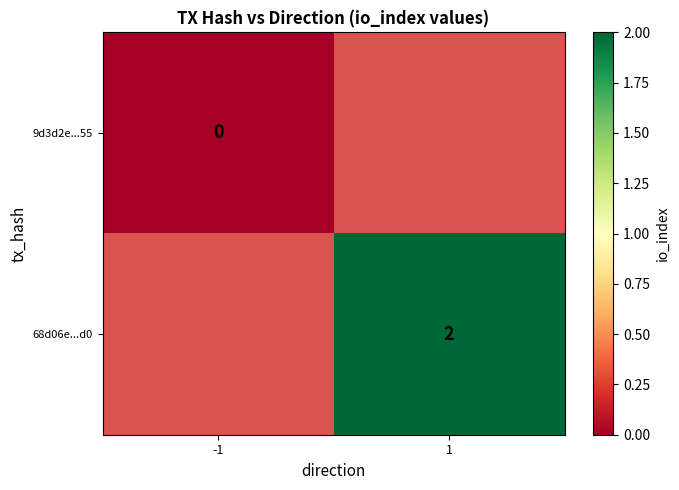

The value of 68d06e...d0 at 1 is 2. True or false?

True